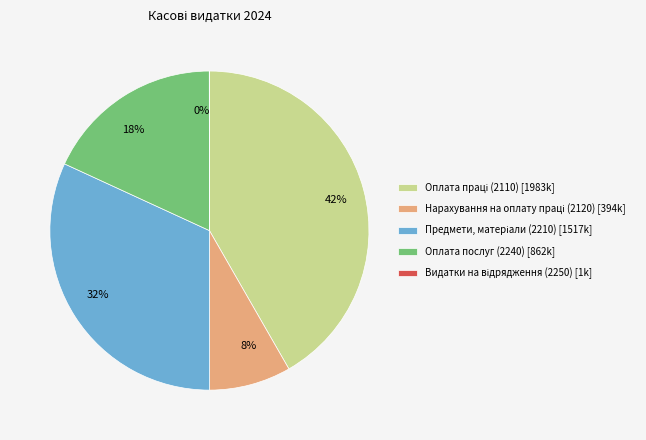

To the nearest percent, what is the difference between the 32% and 18% slice percentages?

14%